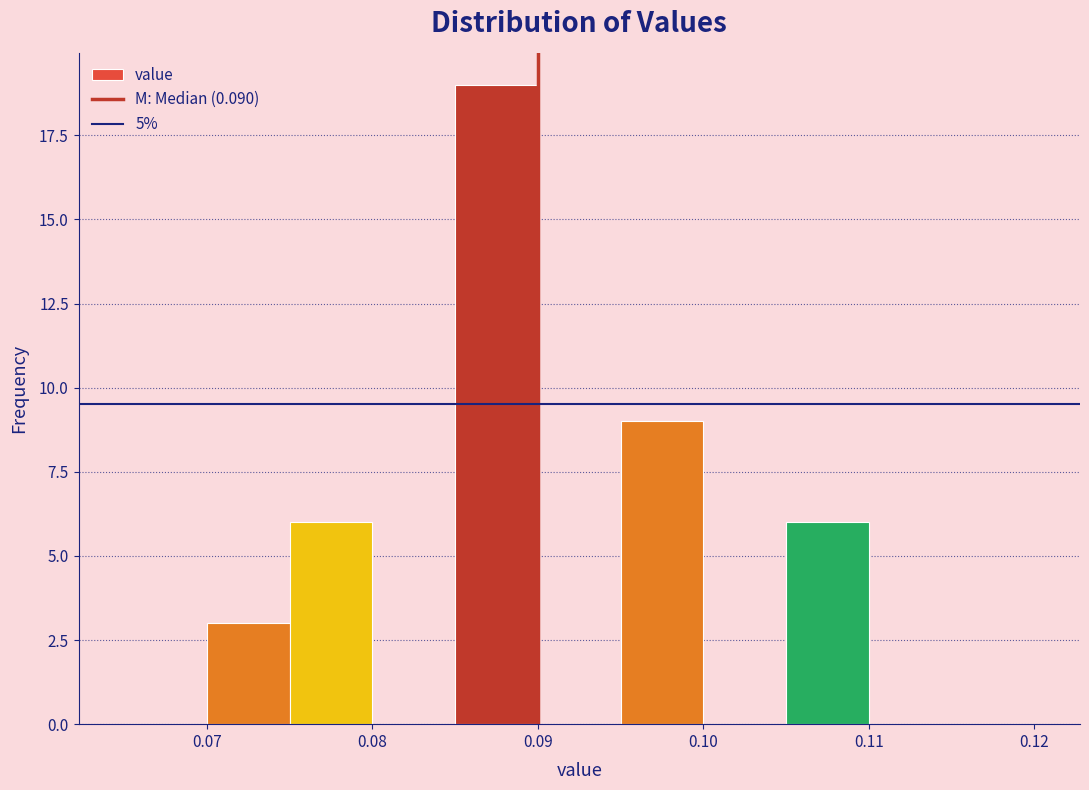

Reading left to right, transcribe this chart: for each bar, give the range it covers on the x-axis and its height. The values are not printed on the chart, so give them approximately, as read against the axis.

0.065 to 0.070: 0
0.070 to 0.075: 3
0.075 to 0.080: 6
0.080 to 0.085: 0
0.085 to 0.090: 19
0.090 to 0.095: 0
0.095 to 0.100: 9
0.100 to 0.105: 0
0.105 to 0.110: 6
0.110 to 0.115: 0
0.115 to 0.120: 0